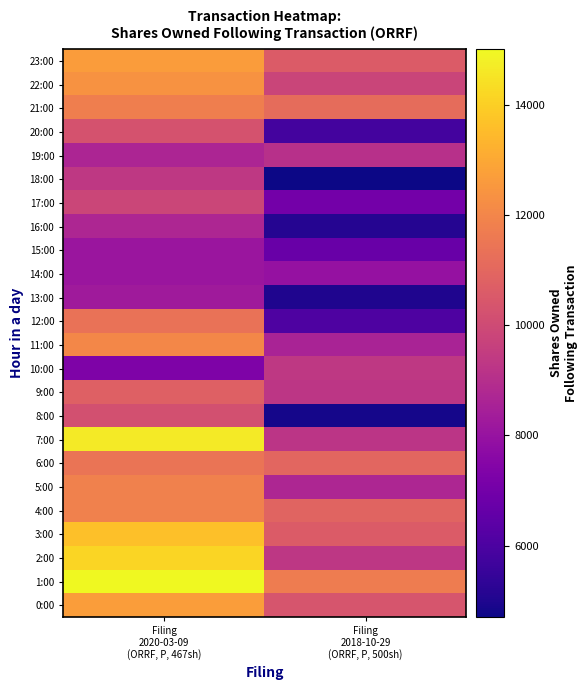

Reading right to left, transcribe all the data shown in this chart.

0:00: Filing
2018-10-29
(ORRF, P, 500sh)=10357.3	Filing
2020-03-09
(ORRF, P, 467sh)=12704.2
1:00: Filing
2018-10-29
(ORRF, P, 500sh)=11673.7	Filing
2020-03-09
(ORRF, P, 467sh)=15008.9
2:00: Filing
2018-10-29
(ORRF, P, 500sh)=9331.7	Filing
2020-03-09
(ORRF, P, 467sh)=14134.0
3:00: Filing
2018-10-29
(ORRF, P, 500sh)=10589.9	Filing
2020-03-09
(ORRF, P, 467sh)=13600.6
4:00: Filing
2018-10-29
(ORRF, P, 500sh)=10902.7	Filing
2020-03-09
(ORRF, P, 467sh)=11830.1
5:00: Filing
2018-10-29
(ORRF, P, 500sh)=8718.8	Filing
2020-03-09
(ORRF, P, 467sh)=11830.0
6:00: Filing
2018-10-29
(ORRF, P, 500sh)=10963.2	Filing
2020-03-09
(ORRF, P, 467sh)=11438.3
7:00: Filing
2018-10-29
(ORRF, P, 500sh)=9215.1	Filing
2020-03-09
(ORRF, P, 467sh)=14670.7
8:00: Filing
2018-10-29
(ORRF, P, 500sh)=4858.3	Filing
2020-03-09
(ORRF, P, 467sh)=10211.6
9:00: Filing
2018-10-29
(ORRF, P, 500sh)=9277.4	Filing
2020-03-09
(ORRF, P, 467sh)=10746.4
10:00: Filing
2018-10-29
(ORRF, P, 500sh)=9361.2	Filing
2020-03-09
(ORRF, P, 467sh)=7308.9
11:00: Filing
2018-10-29
(ORRF, P, 500sh)=8575.0	Filing
2020-03-09
(ORRF, P, 467sh)=12055.5
12:00: Filing
2018-10-29
(ORRF, P, 500sh)=6056.1	Filing
2020-03-09
(ORRF, P, 467sh)=11368.2
13:00: Filing
2018-10-29
(ORRF, P, 500sh)=5021.4	Filing
2020-03-09
(ORRF, P, 467sh)=8267.7
14:00: Filing
2018-10-29
(ORRF, P, 500sh)=7954.2	Filing
2020-03-09
(ORRF, P, 467sh)=8115.1
15:00: Filing
2018-10-29
(ORRF, P, 500sh)=6733.8	Filing
2020-03-09
(ORRF, P, 467sh)=8123.0
16:00: Filing
2018-10-29
(ORRF, P, 500sh)=5143.2	Filing
2020-03-09
(ORRF, P, 467sh)=8727.2
17:00: Filing
2018-10-29
(ORRF, P, 500sh)=7008.9	Filing
2020-03-09
(ORRF, P, 467sh)=9829.8
18:00: Filing
2018-10-29
(ORRF, P, 500sh)=4704.9	Filing
2020-03-09
(ORRF, P, 467sh)=9365.7
19:00: Filing
2018-10-29
(ORRF, P, 500sh)=9079.6	Filing
2020-03-09
(ORRF, P, 467sh)=8662.1
20:00: Filing
2018-10-29
(ORRF, P, 500sh)=5826.9	Filing
2020-03-09
(ORRF, P, 467sh)=10265.3
21:00: Filing
2018-10-29
(ORRF, P, 500sh)=11183.1	Filing
2020-03-09
(ORRF, P, 467sh)=11764.0
22:00: Filing
2018-10-29
(ORRF, P, 500sh)=9779.8	Filing
2020-03-09
(ORRF, P, 467sh)=12374.6
23:00: Filing
2018-10-29
(ORRF, P, 500sh)=10613.3	Filing
2020-03-09
(ORRF, P, 467sh)=12671.4